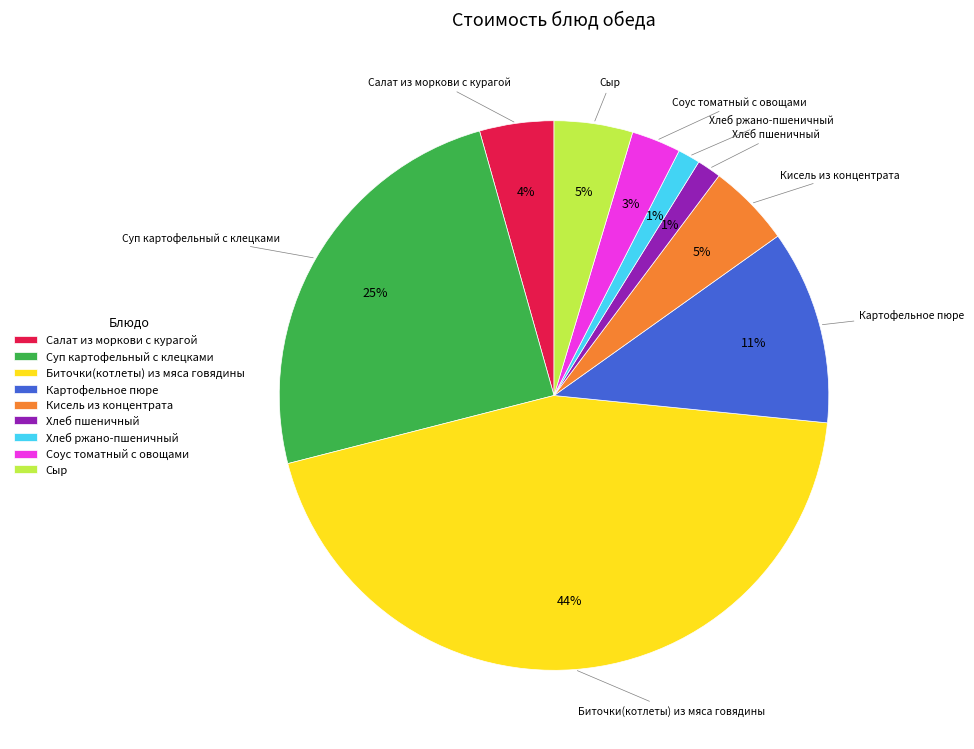

Is there a majority slice in this chart?

No